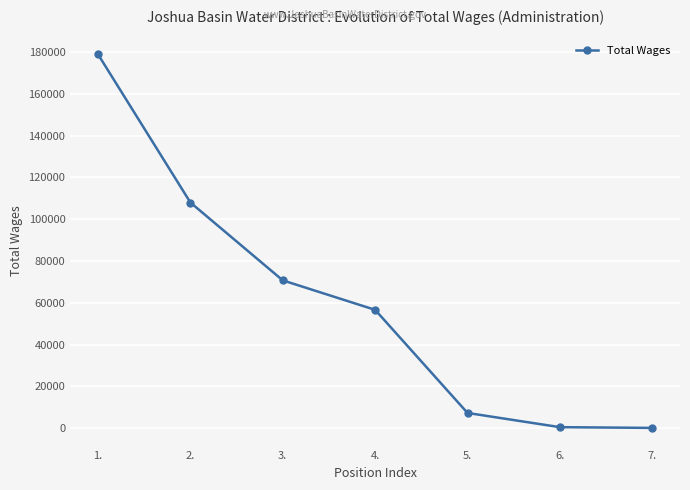

What is the difference between the second highest and second lowest values?

107461